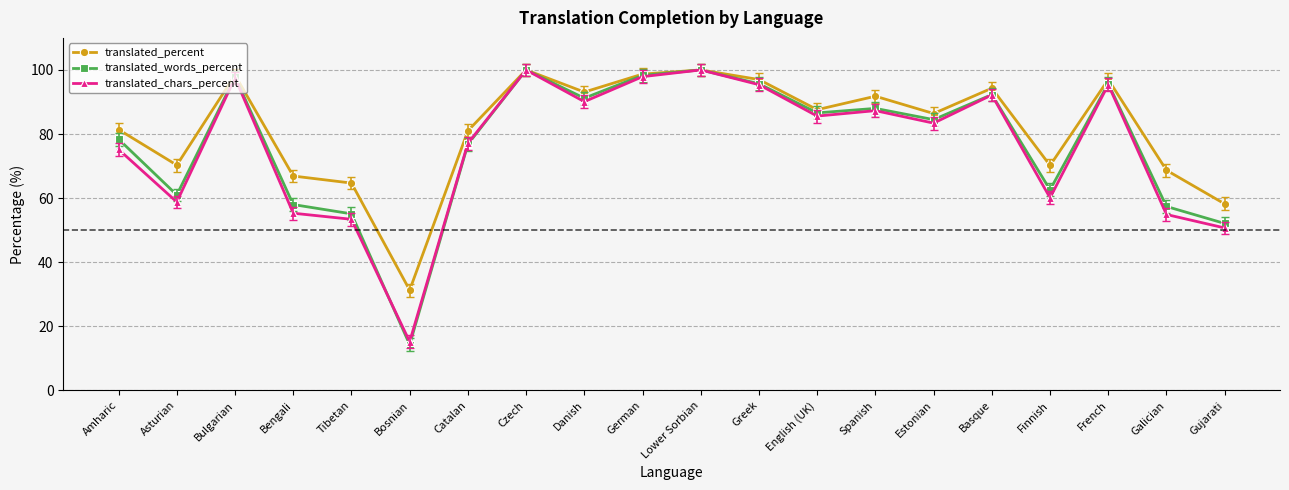

What is the spread (max minus min) of values at Danish?

3.0